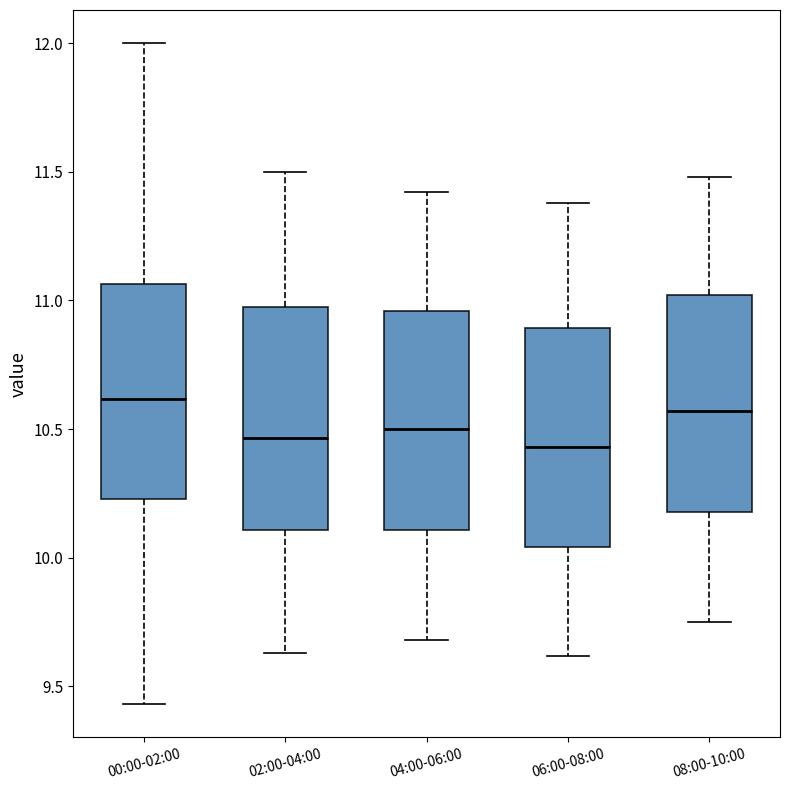

Reading left to right, read every box against the y-axis: the position of its median line, the range the box covers, and the ends of its whiskers. The values are not printed on the chart, so give them approximately, as read against the axis.

00:00-02:00: median 10.60, box 10.25 to 11.05, whiskers 9.45 to 12.00
02:00-04:00: median 10.45, box 10.10 to 11.00, whiskers 9.65 to 11.50
04:00-06:00: median 10.50, box 10.10 to 10.95, whiskers 9.70 to 11.40
06:00-08:00: median 10.45, box 10.05 to 10.90, whiskers 9.60 to 11.40
08:00-10:00: median 10.55, box 10.20 to 11.00, whiskers 9.75 to 11.50